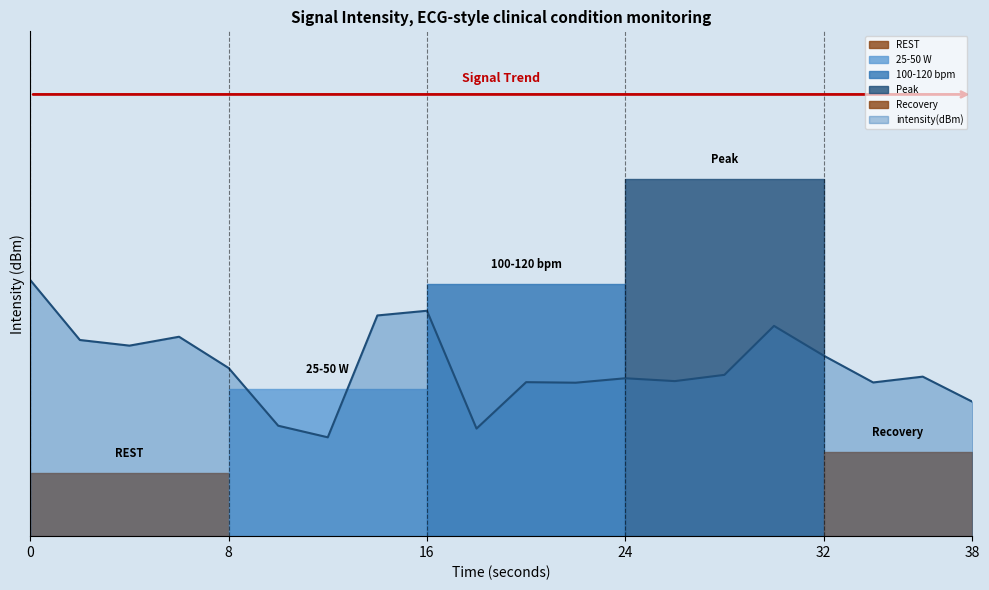

What is the difference between the maximum and minimum values?

3.7